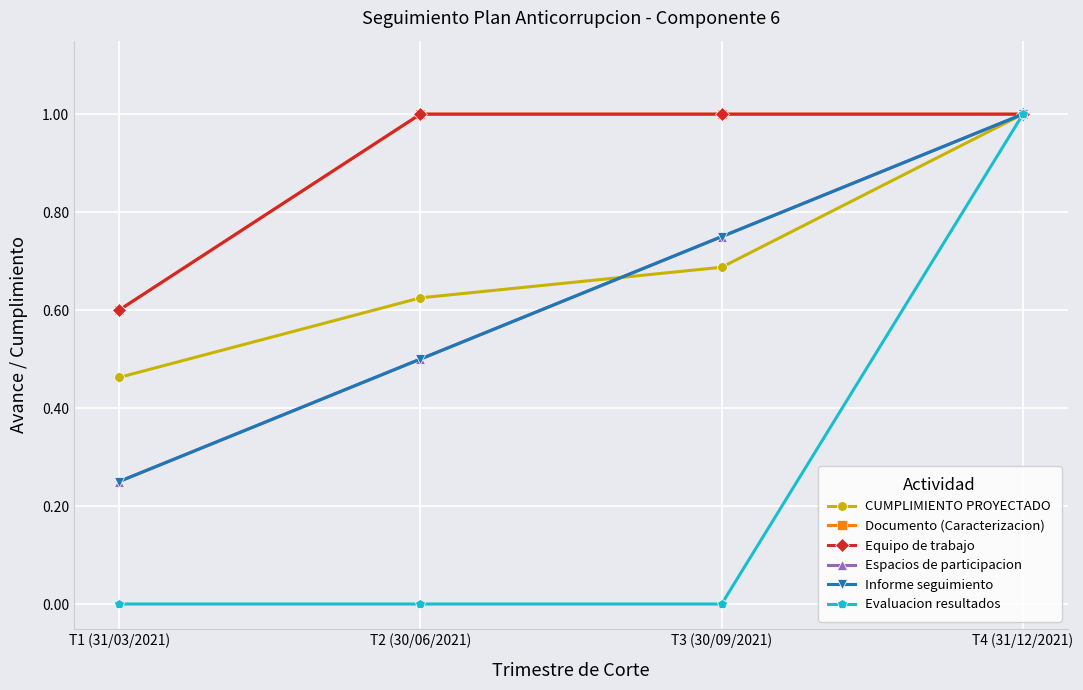

True or false: Espacios de participacion and Informe seguimiento intersect in this chart.

False